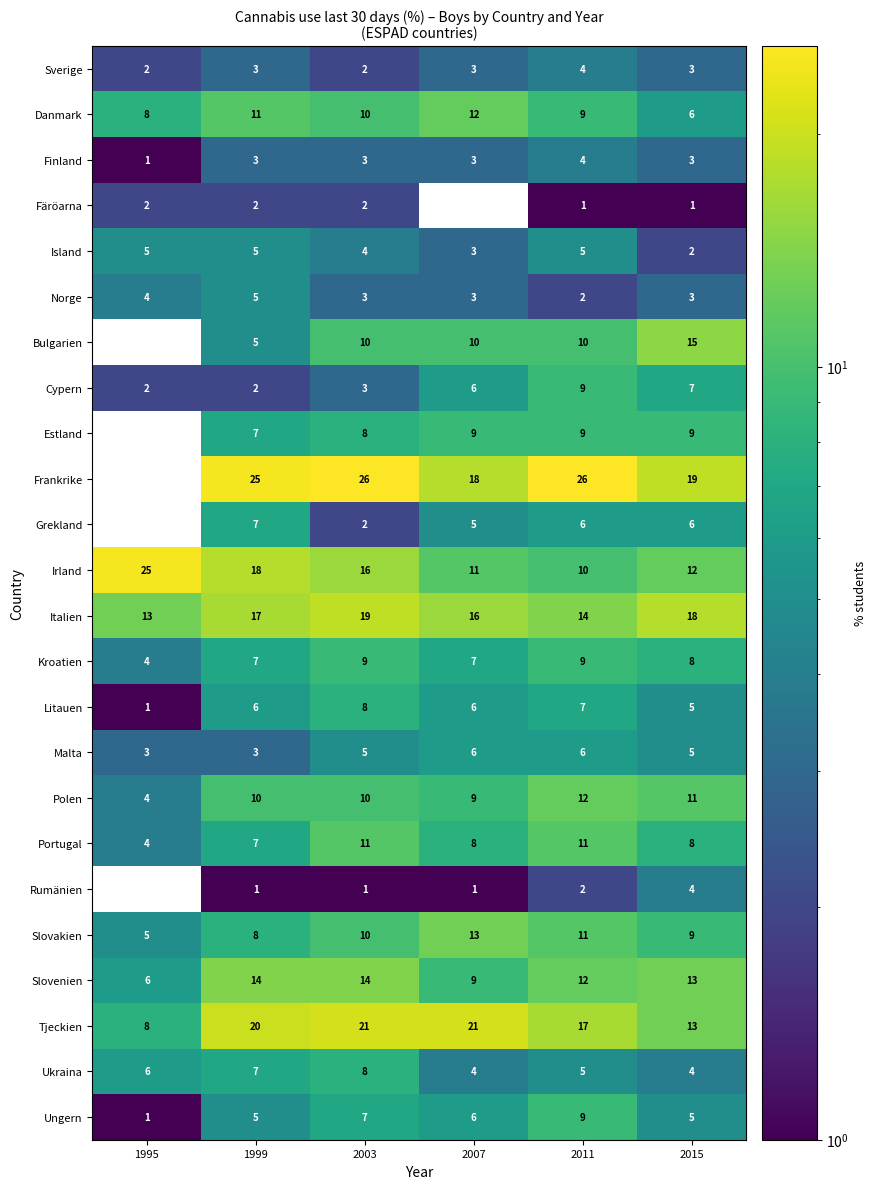

Where does the Portugal series first go above 8?

2003